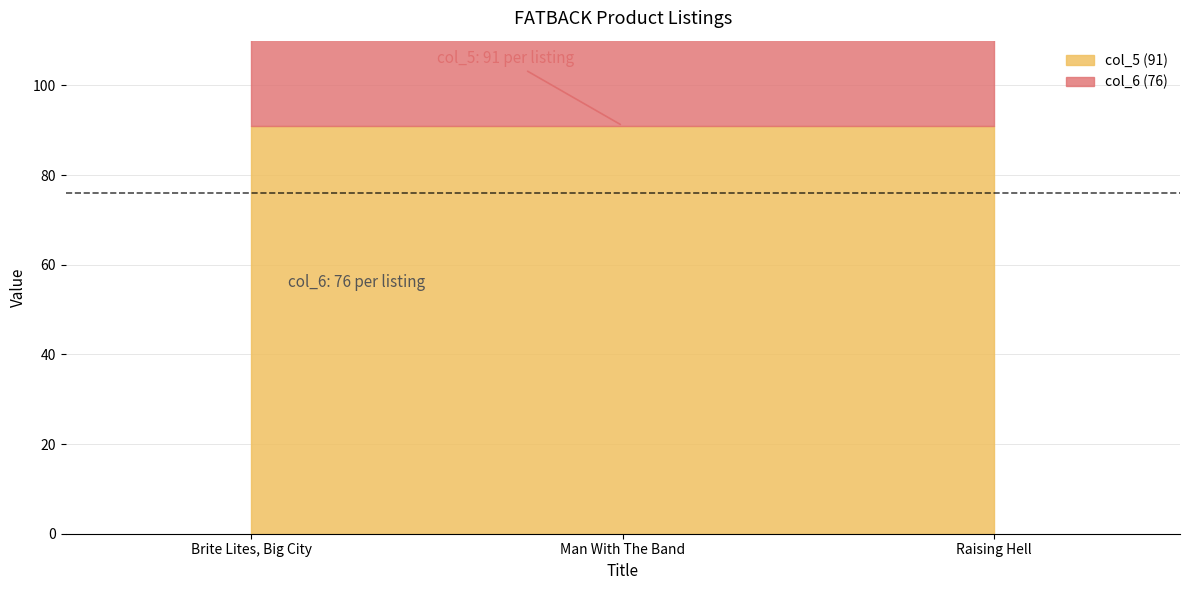

Which category has the highest value in the col_5 (91) series?

Brite Lites, Big City